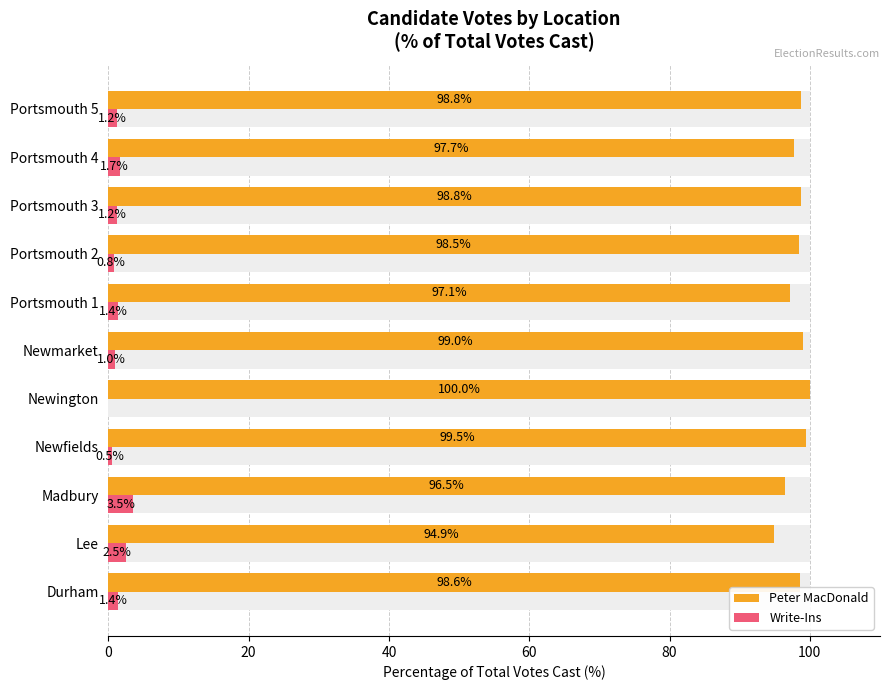

Is the value of Write-Ins at Madbury greater than the value of Peter MacDonald at Durham?

No